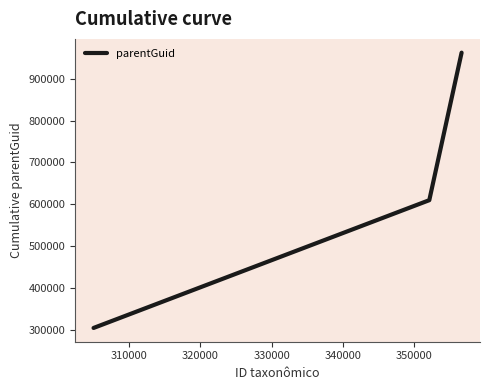

What is the difference between the maximum and minimum values?

657106